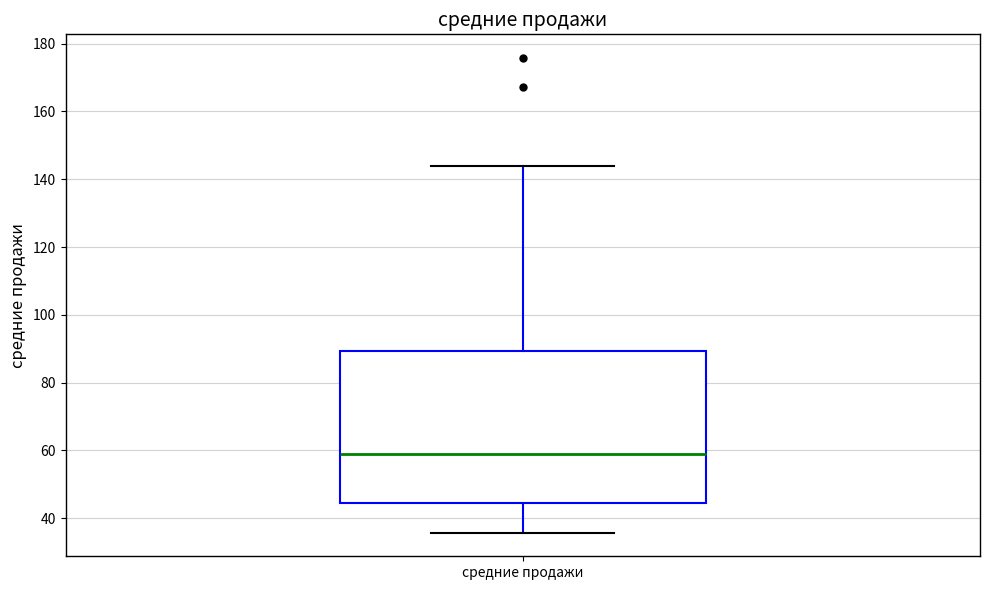

Where does the upper whisker of the box for средние продажи end on the y-axis? The values are not printed on the chart, so give them approximately, as read against the axis.

144